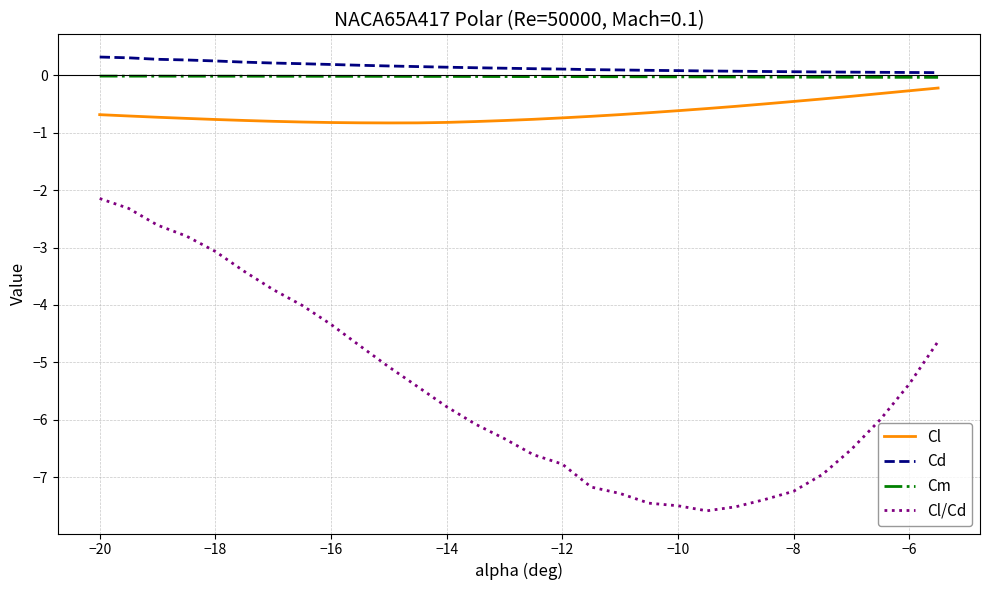

What is the maximum value for Cl/Cd?

-2.1